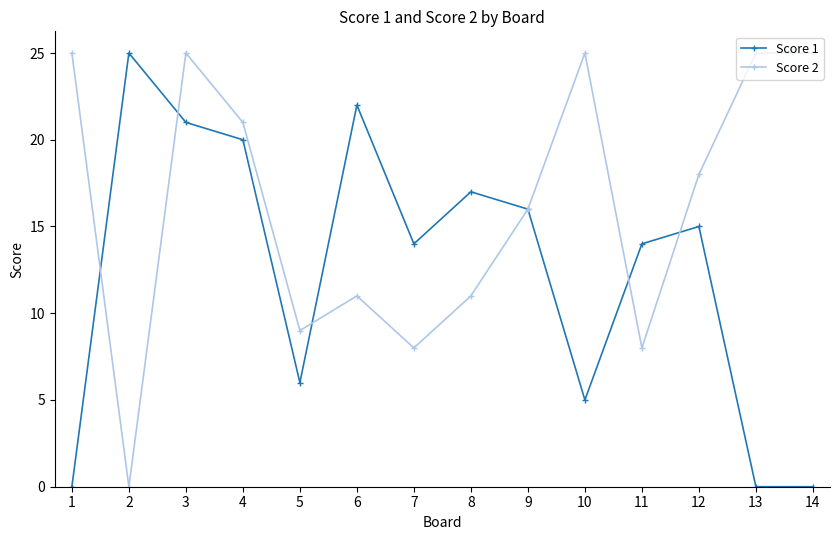

Does the chart display data point markers on the line(s)?

Yes